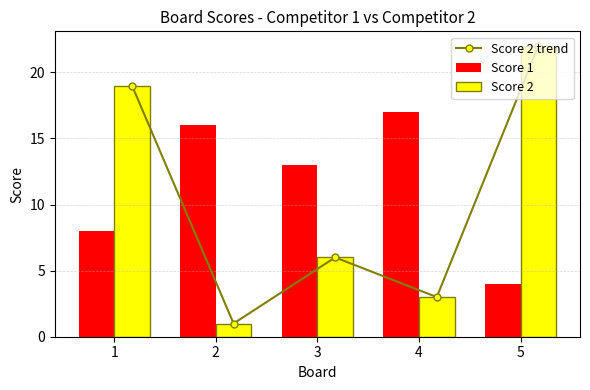

Reading left to right, list all the values displayed in this chart.

Score 2 trend: 19	1	6	3	22
Score 1: 8	16	13	17	4
Score 2: 19	1	6	3	22